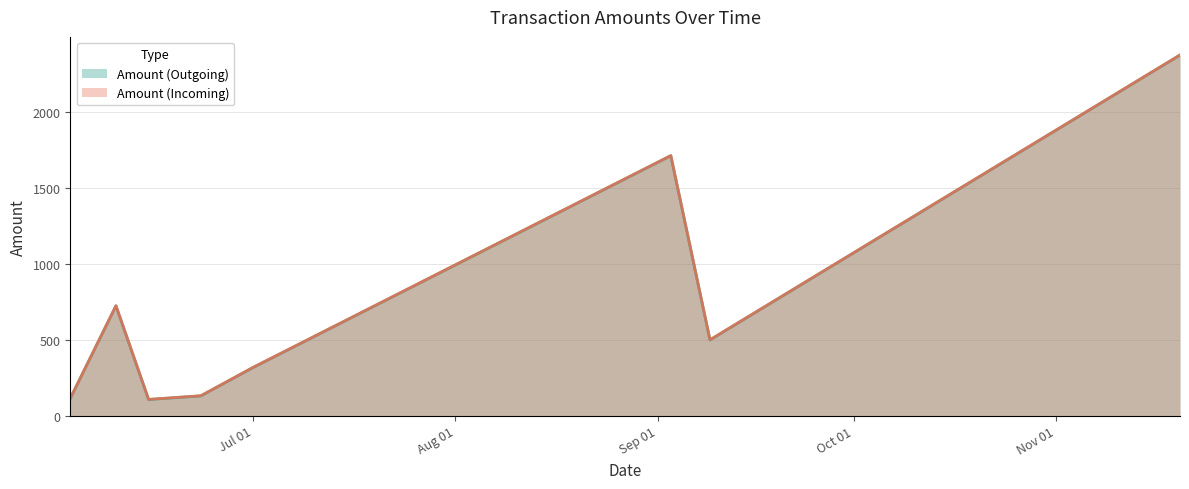

At which category does Amount (Outgoing) reach its first local peak?

2017-06-10